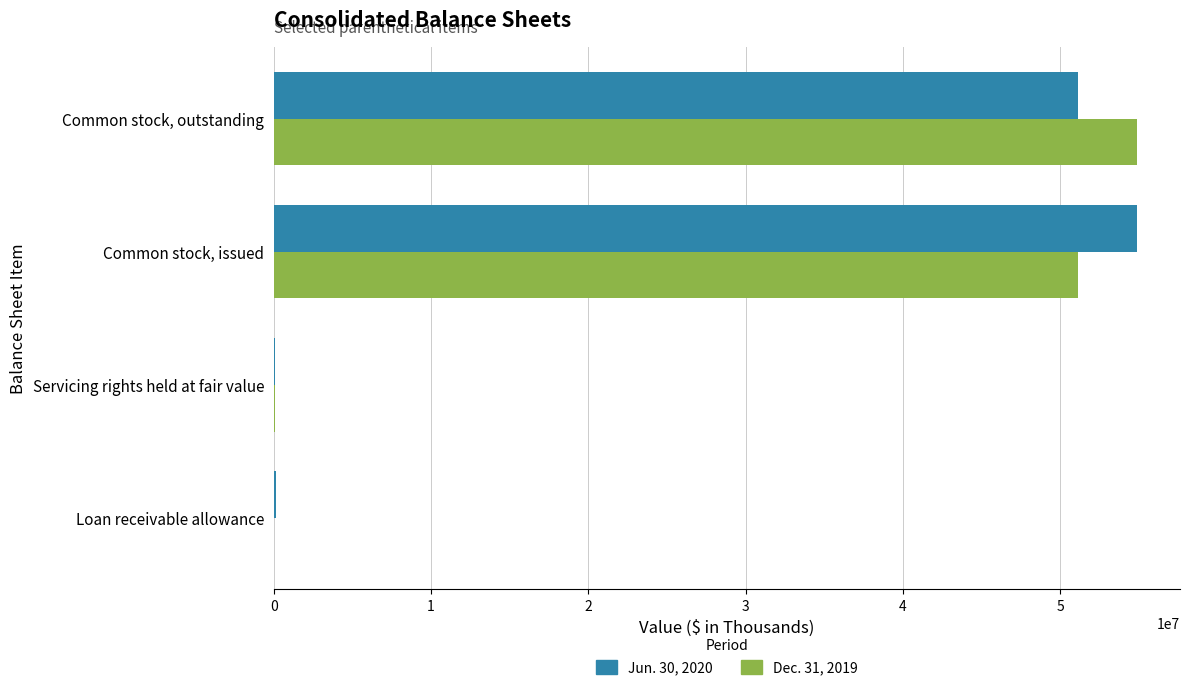

At which label does Dec. 31, 2019 reach its peak?

Common stock, outstanding